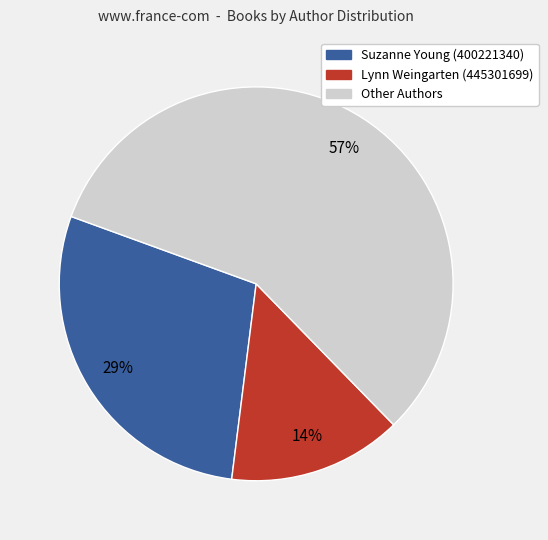

To the nearest percent, what is the difference between the largest and smallest slice percentages?

43%